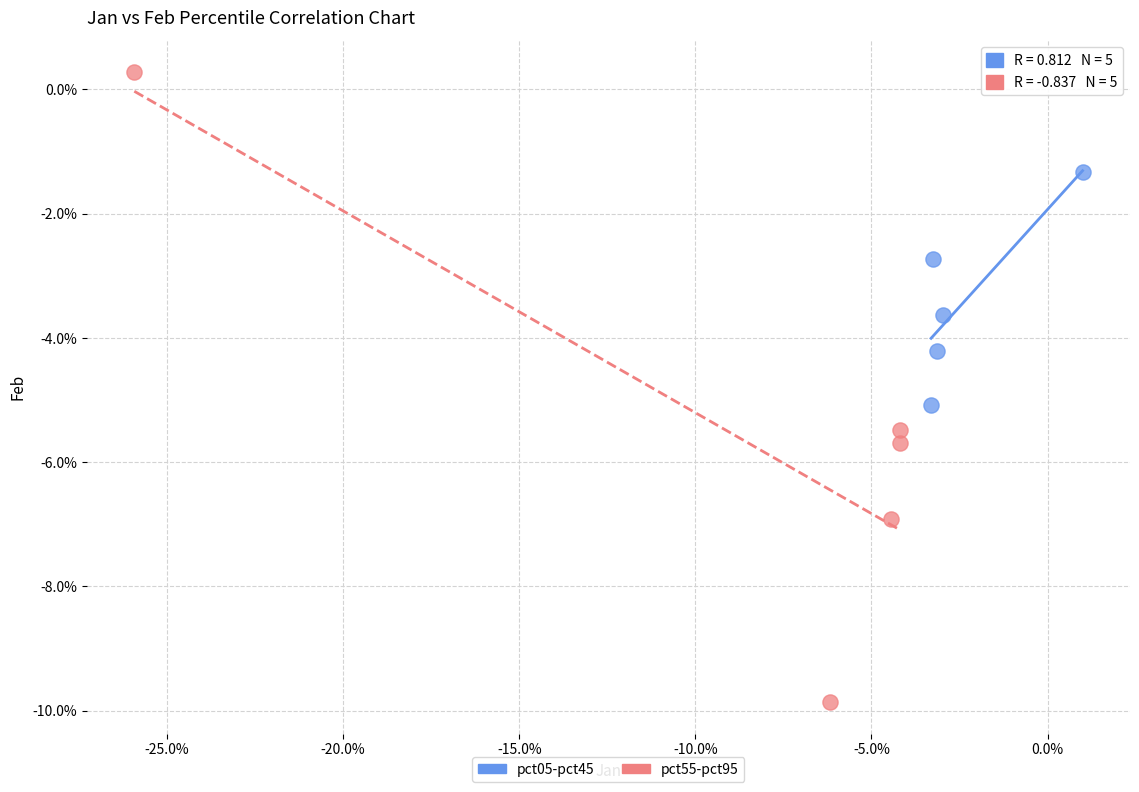

Which series contains the highest Y value?

pct55-pct95